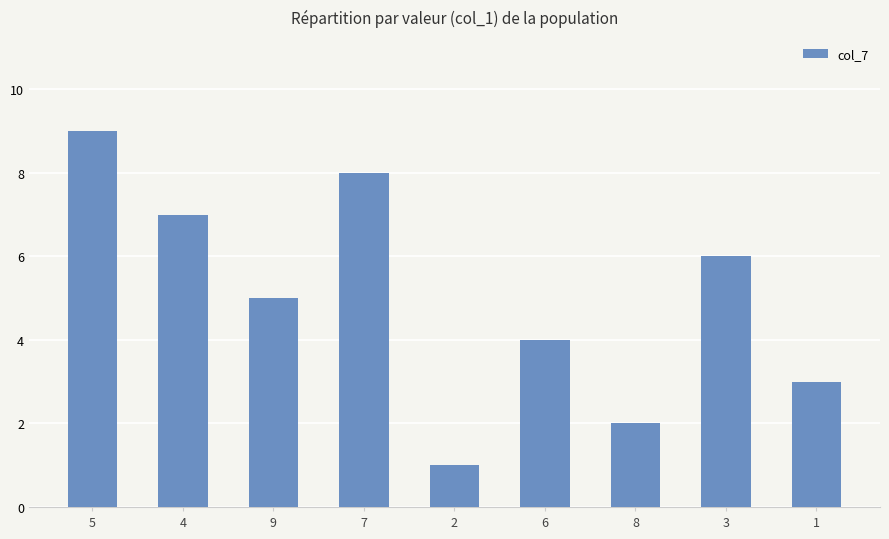

What is the label of the 7th bar from the right?

9